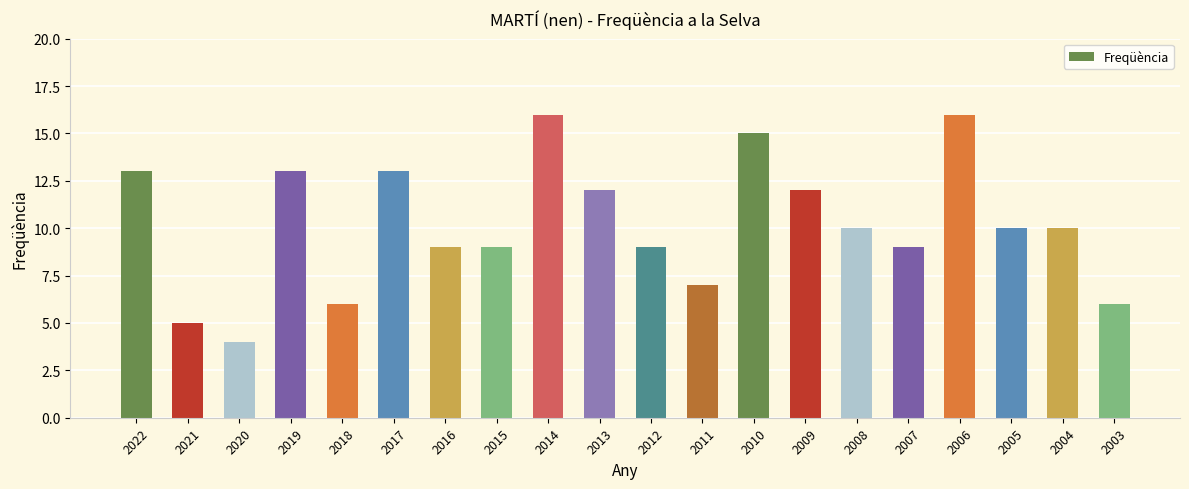

True or false: the data shows 12 at 2009.

True